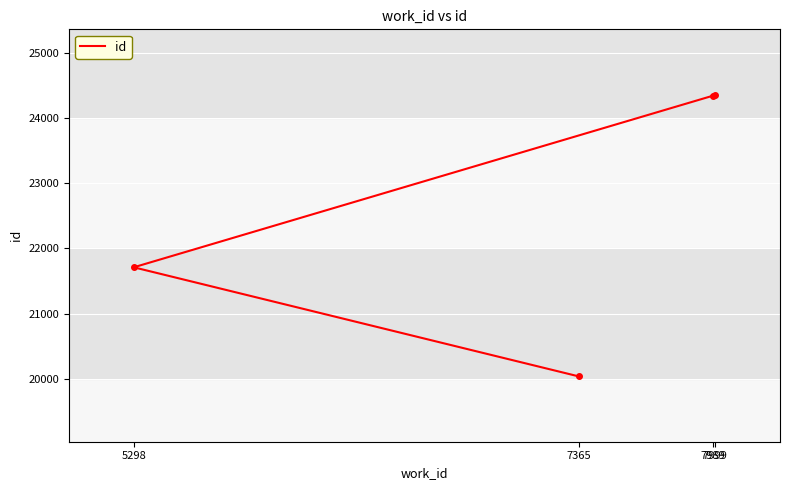

Reading left to right, transcribe all the data shown in this chart.

7365=20040	5298=21711	7989=24340	7999=24355